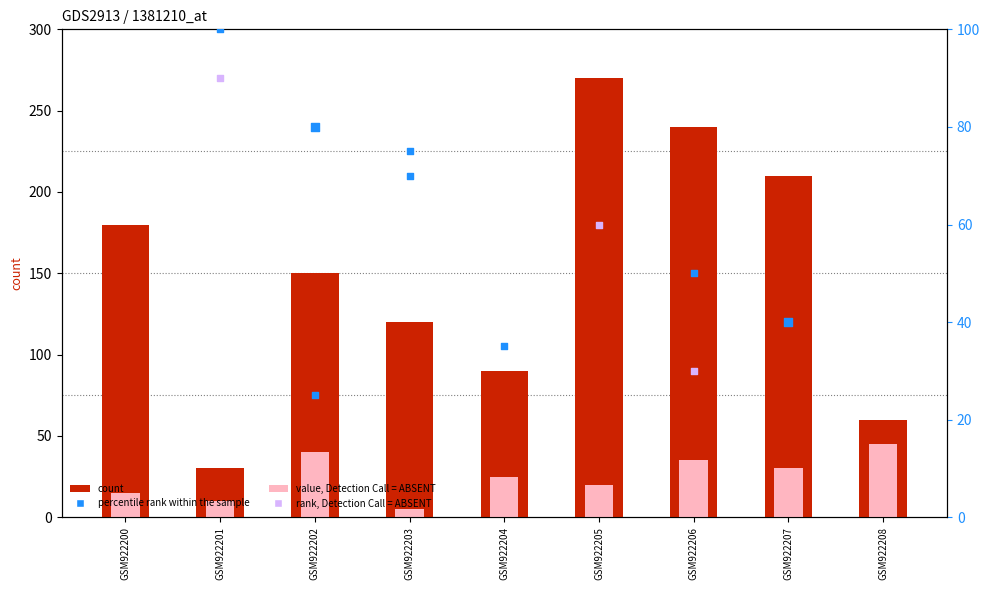

At which category is the sum across all series the highest?

GSM922205